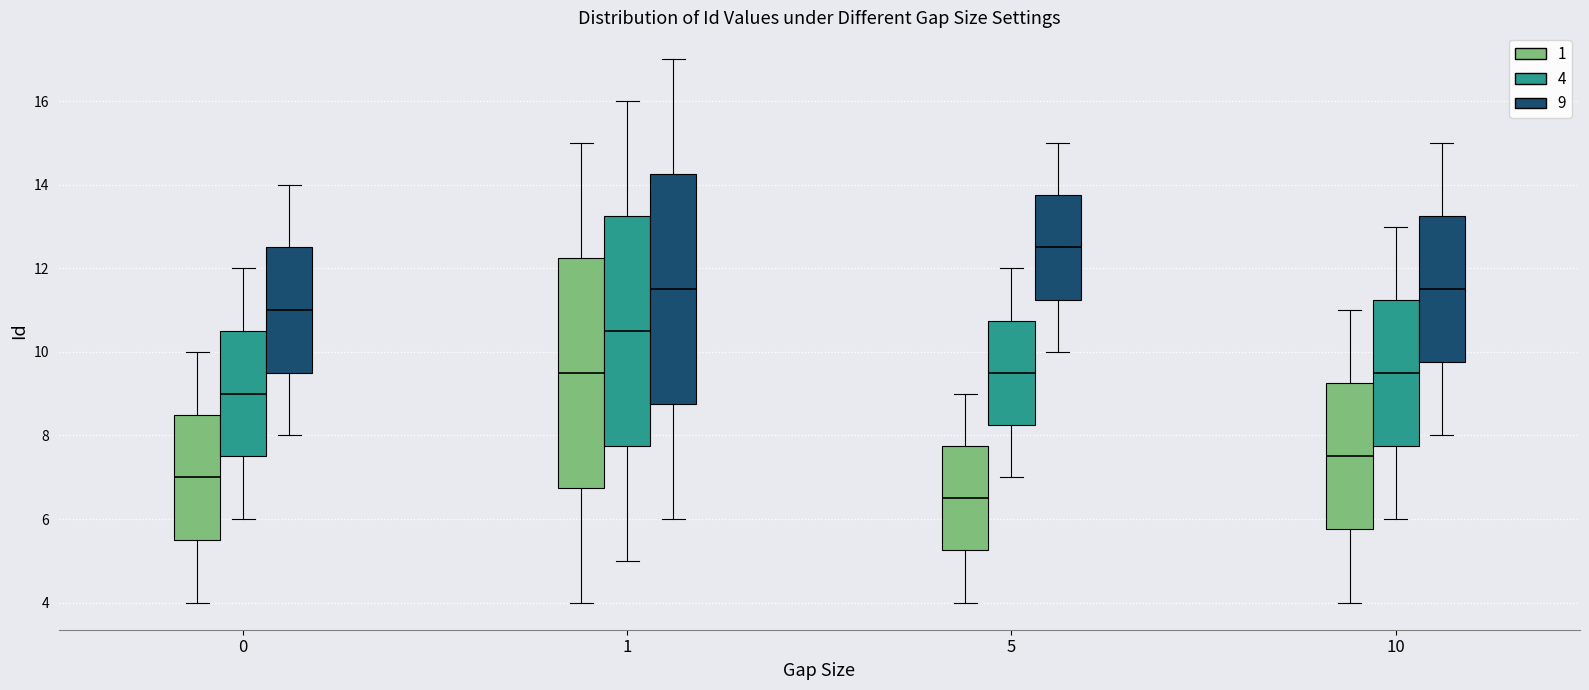

Reading left to right, transcribe this box plot: for each box, give where its median line is, the range the box spans, and where its two whiskers end, as read against the y-axis. The values are not printed on the chart, so give them approximately, as read against the axis.

0 (1): median 7.0, box 5.6 to 8.6, whiskers 4.0 to 10.0
0 (4): median 9.0, box 7.6 to 10.6, whiskers 6.0 to 12.0
0 (9): median 11.0, box 9.6 to 12.6, whiskers 8.0 to 14.0
1 (1): median 9.6, box 6.8 to 12.2, whiskers 4.0 to 15.0
1 (4): median 10.6, box 7.8 to 13.2, whiskers 5.0 to 16.0
1 (9): median 11.6, box 8.8 to 14.2, whiskers 6.0 to 17.0
5 (1): median 6.6, box 5.2 to 7.8, whiskers 4.0 to 9.0
5 (4): median 9.6, box 8.2 to 10.8, whiskers 7.0 to 12.0
5 (9): median 12.6, box 11.2 to 13.8, whiskers 10.0 to 15.0
10 (1): median 7.6, box 5.8 to 9.2, whiskers 4.0 to 11.0
10 (4): median 9.6, box 7.8 to 11.2, whiskers 6.0 to 13.0
10 (9): median 11.6, box 9.8 to 13.2, whiskers 8.0 to 15.0